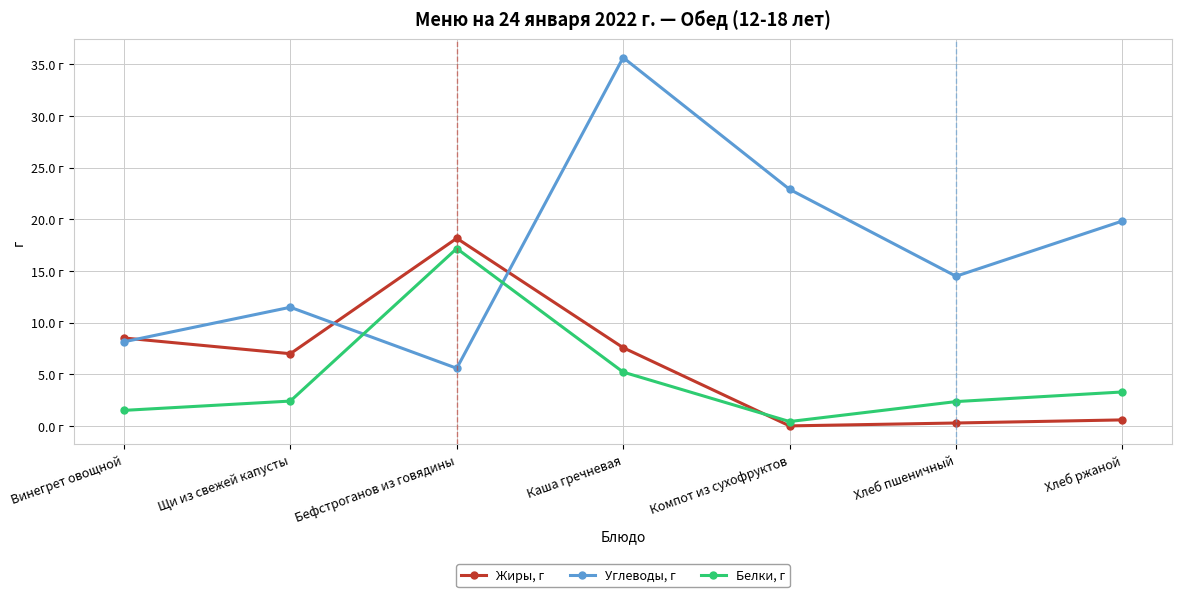

What are all the series names shown in the legend?

Жиры, г, Углеводы, г, Белки, г